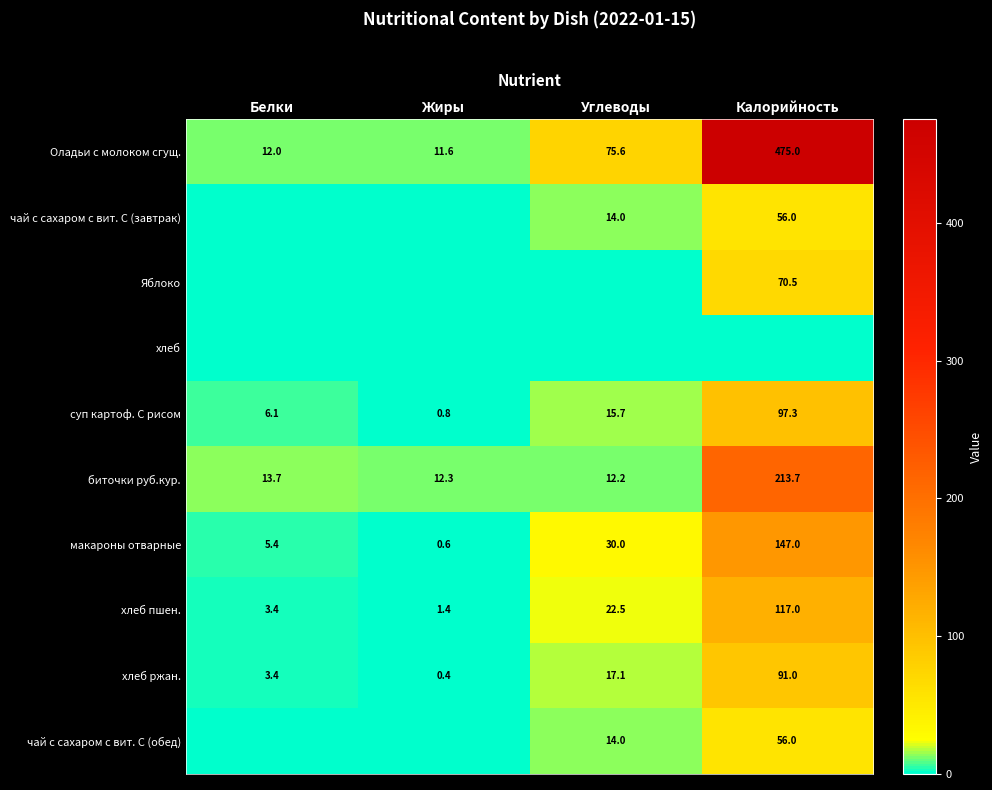

What is the difference between the чай с сахаром с вит. С (завтрак) values at Калорийность and Углеводы?

42.0